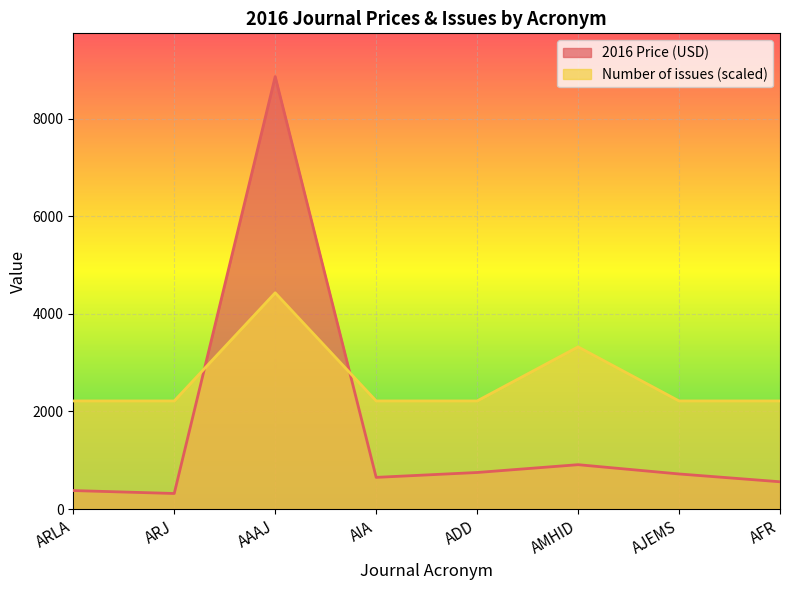

Is the value of Number of issues at AAAJ greater than the value of 2016 Price (USD) at AIA?

Yes